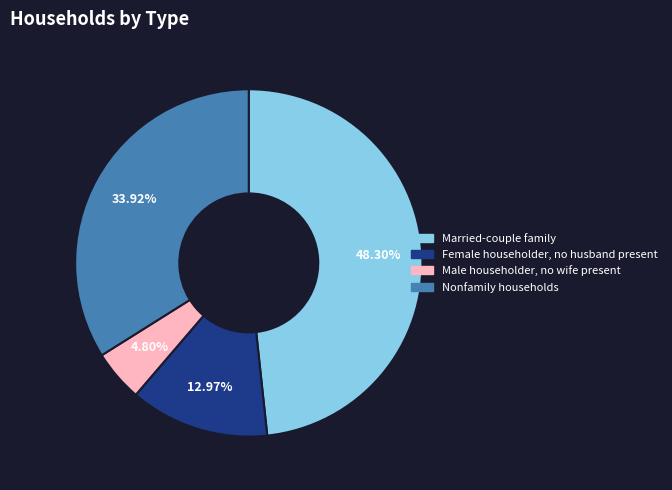

What percentage is the Male householder, no wife present slice, to the nearest percent?

5%